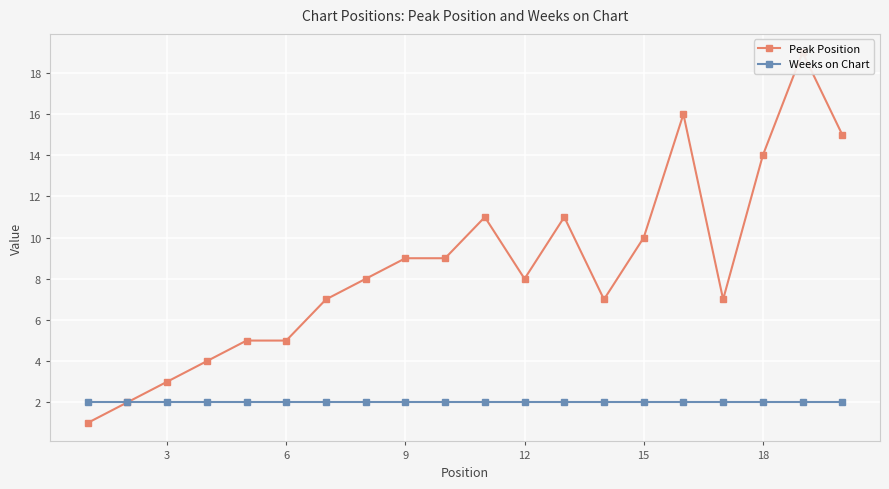

Rank the series at 18 from lowest to highest value.

Weeks on Chart, Peak Position